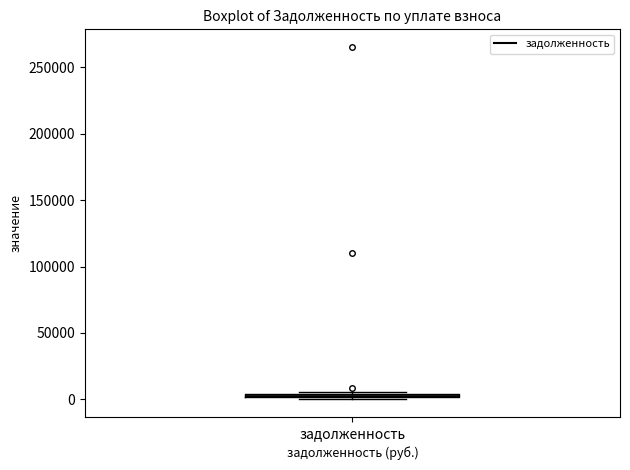

Where is the lower edge of the box for задолженность on the y-axis? The values are not printed on the chart, so give them approximately, as read against the axis.

0